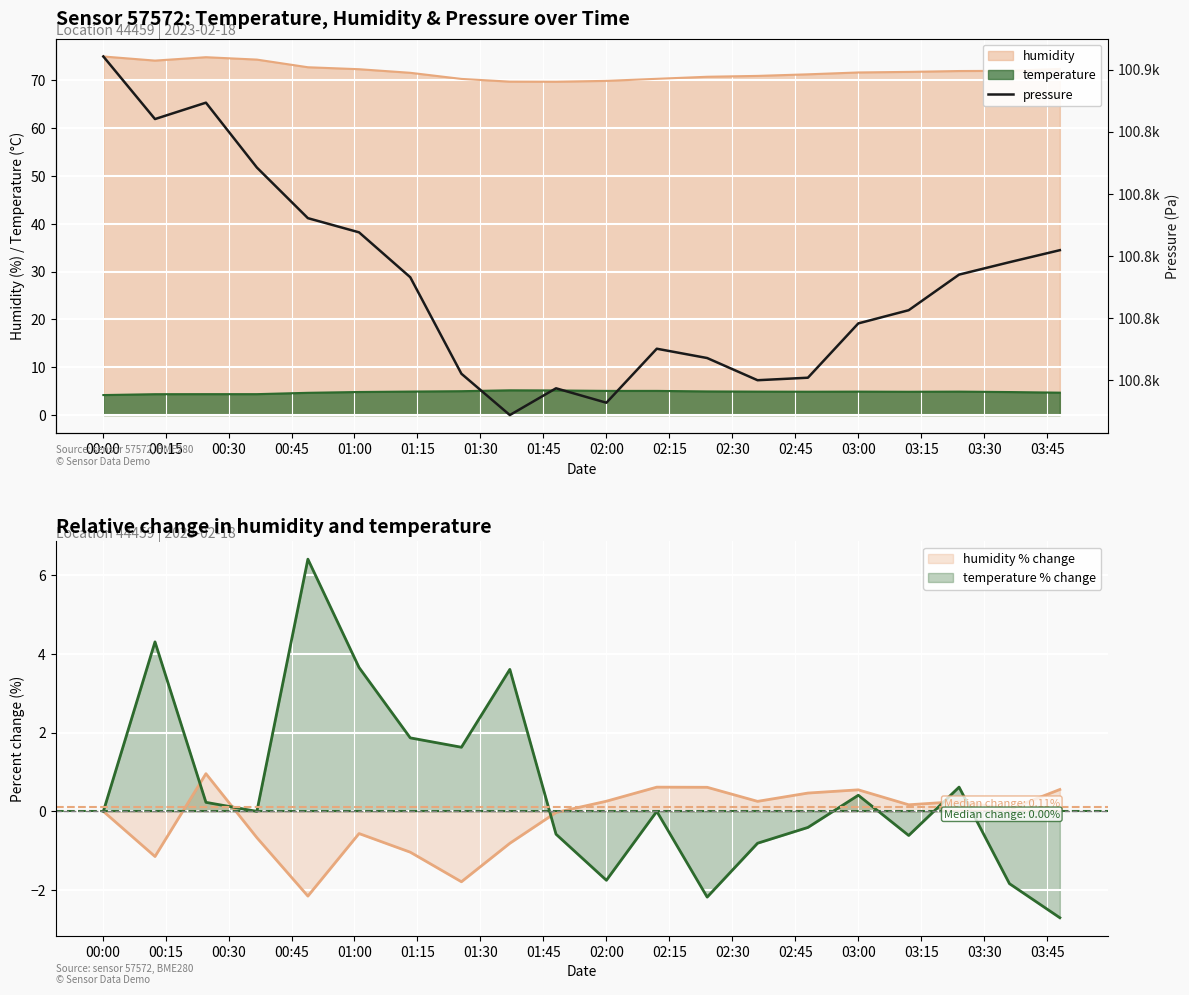

What value does the data have at 02:00?

100748.7